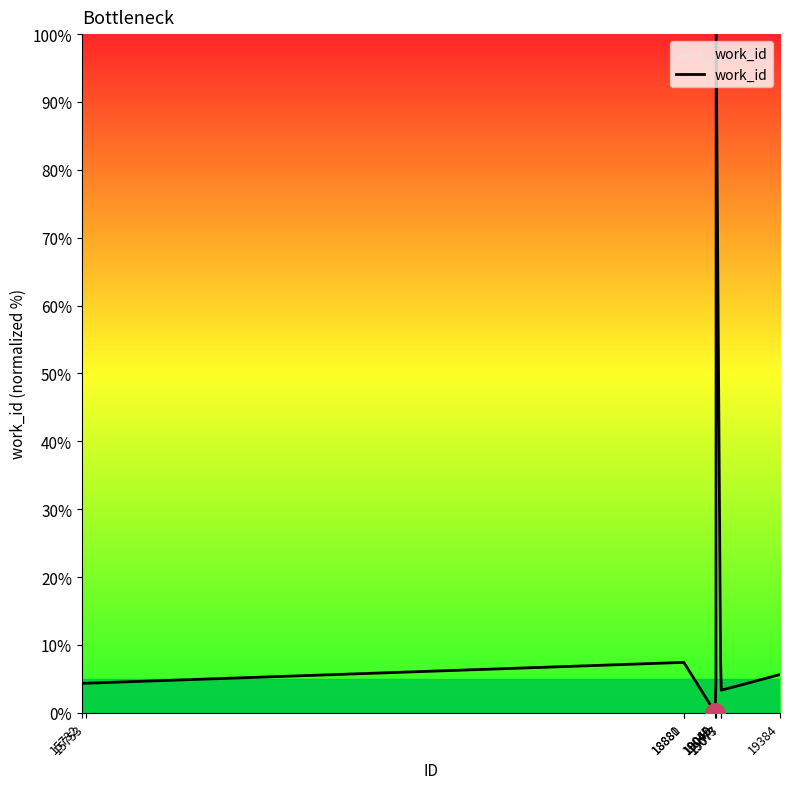

How many distinct data groups are displayed?

1